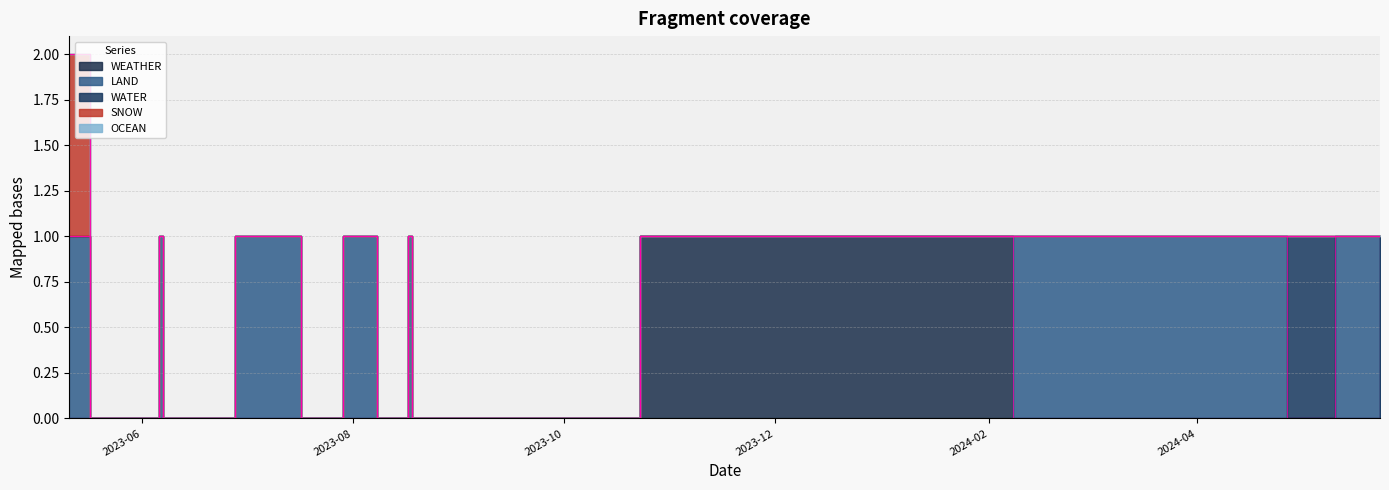

How many lines are shown in the chart?

5